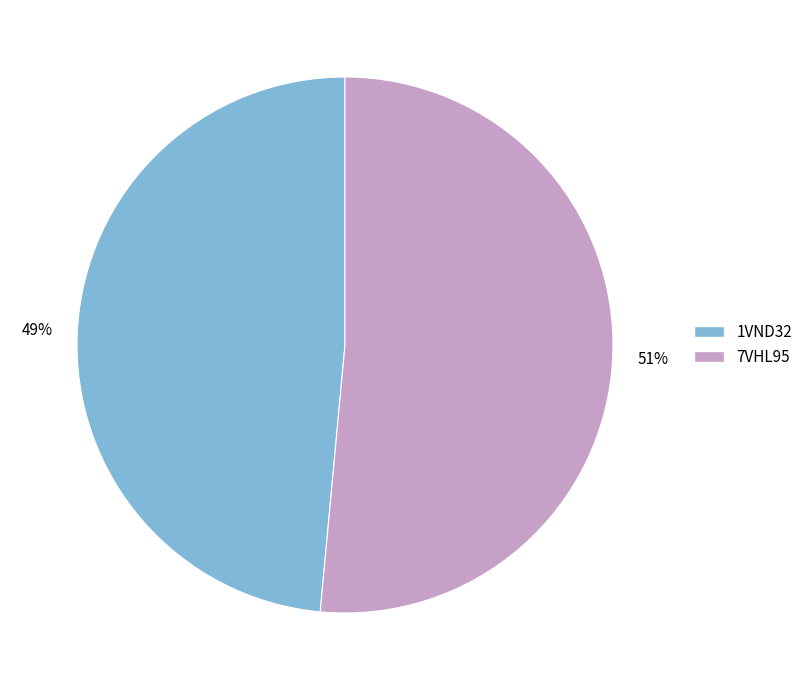

To the nearest percent, what is the combined percentage of 7VHL95 and 1VND32?

100%